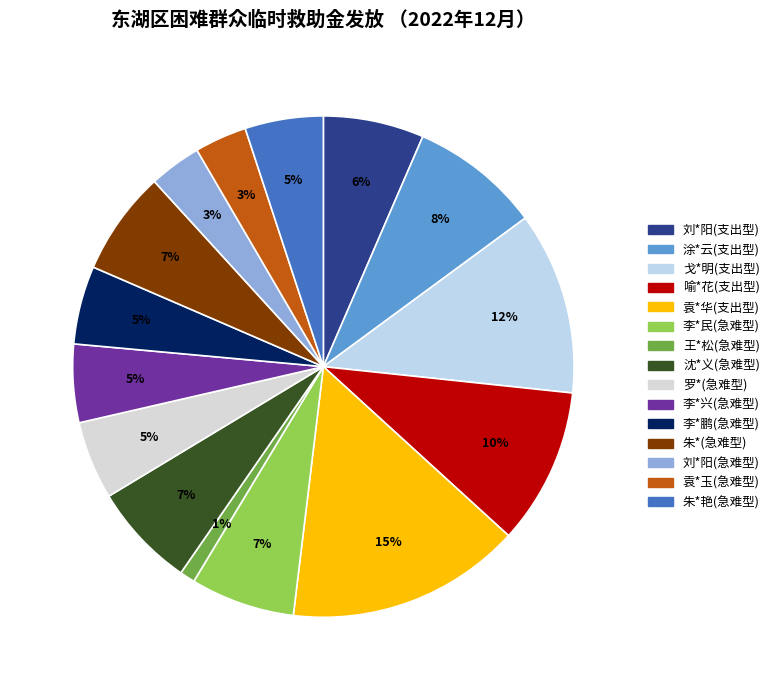

Does 沈*义(急难型) represent more than half of the total?

No